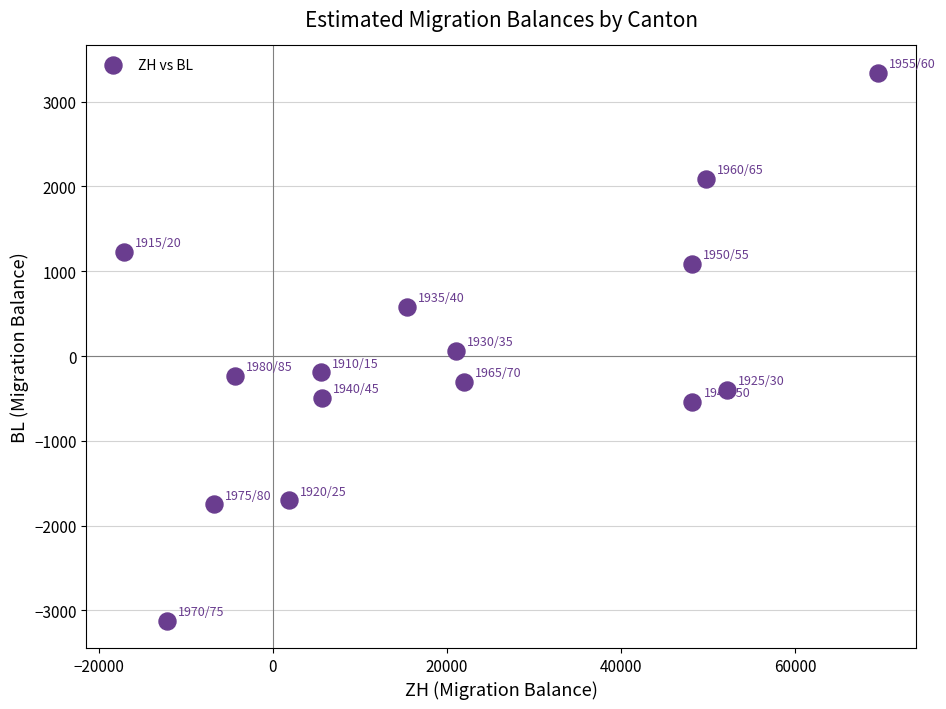

What is the range of Y values (max minus min)?

6460